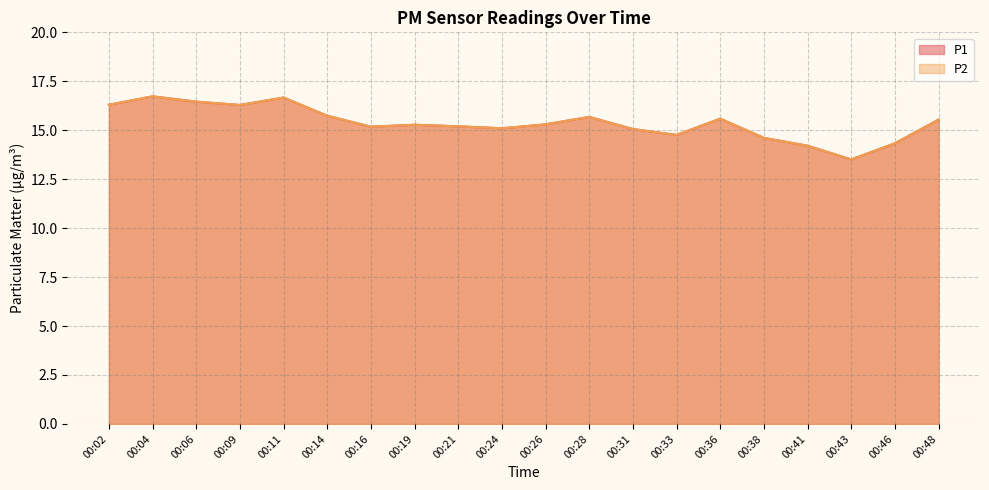

Is it true that P1 equals 22.6 at 00:24?

False